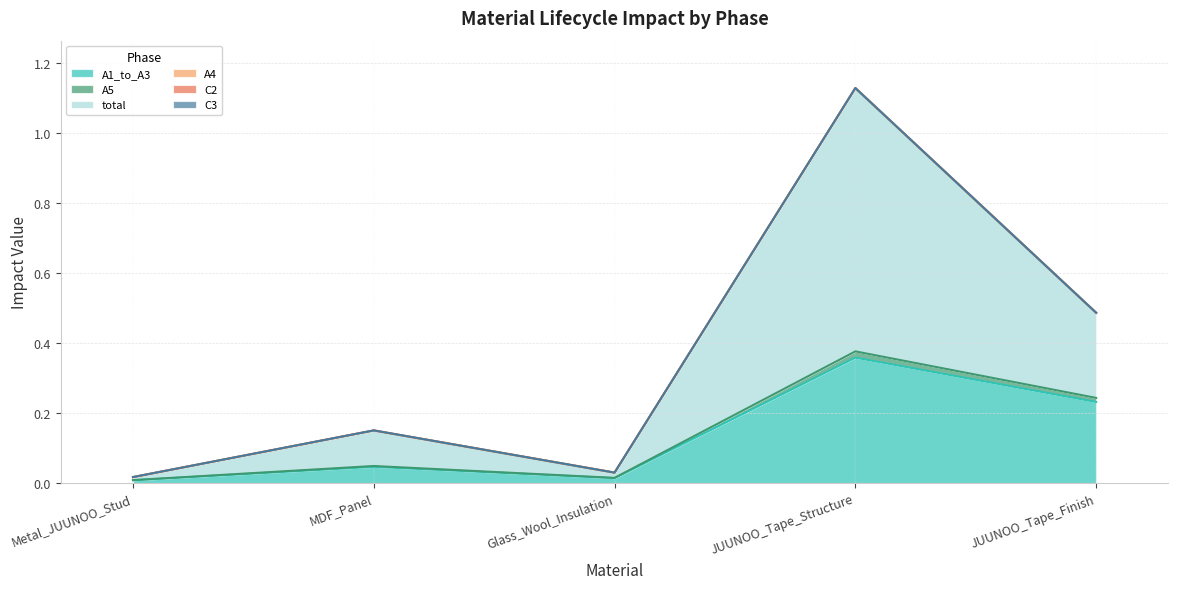

List the labels in order of A1_to_A3 value, smallest first.

Metal_JUUNOO_Stud, Glass_Wool_Insulation, MDF_Panel, JUUNOO_Tape_Finish, JUUNOO_Tape_Structure